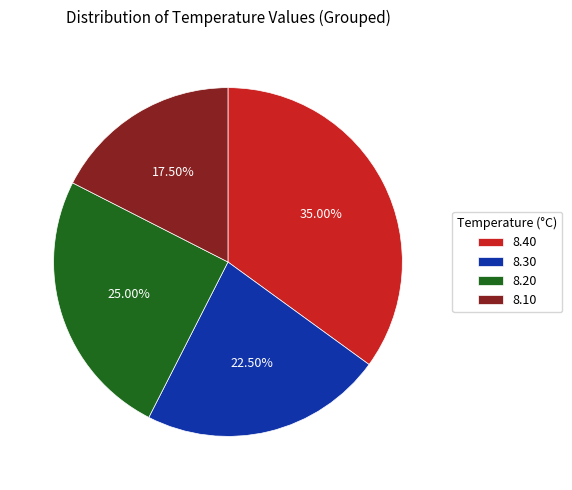

Do 8.20 and 8.10 together represent more than half of the pie?

No